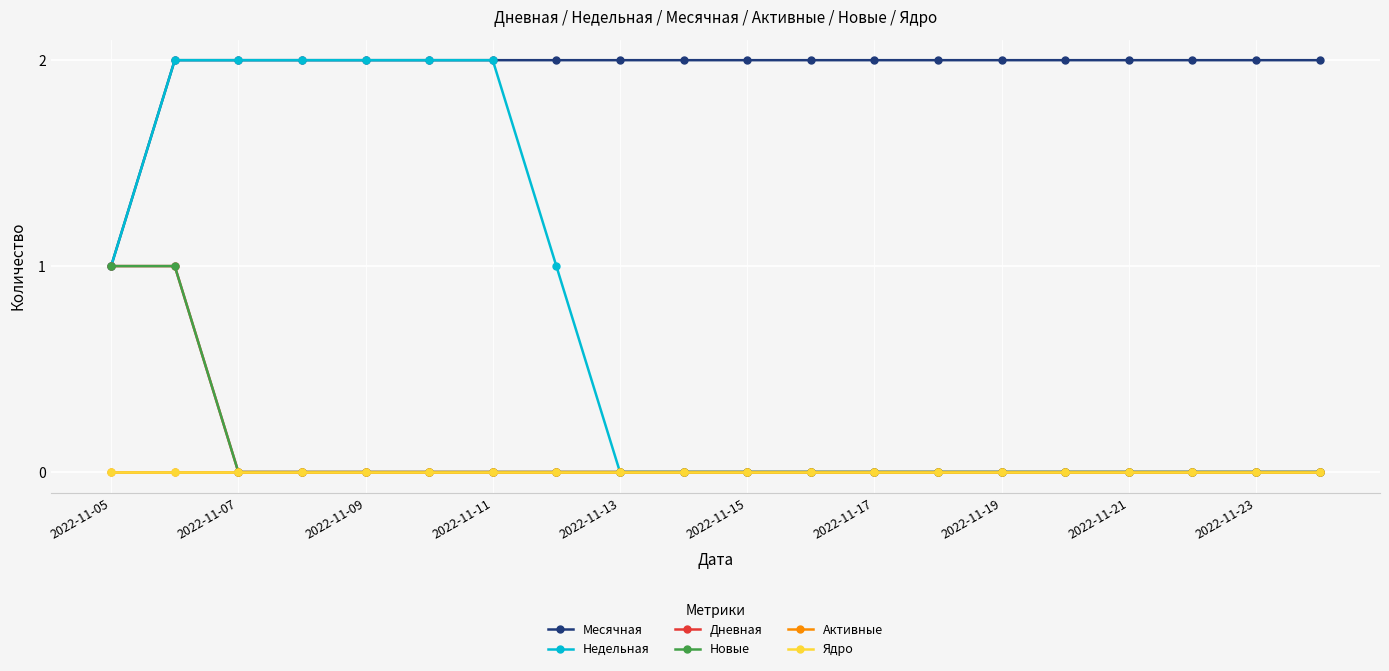

Does the chart have visible grid lines?

Yes